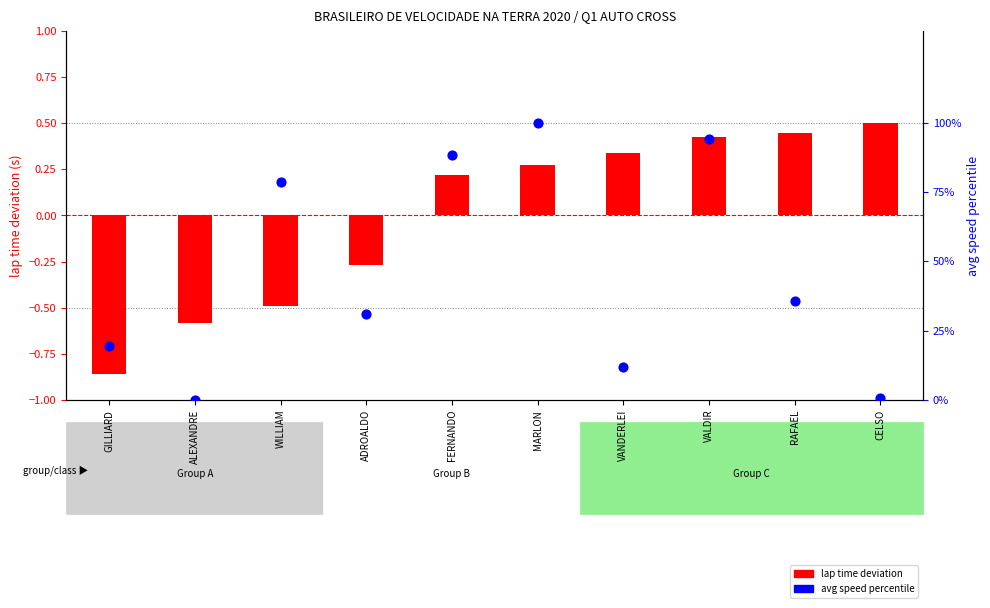

Which series has the largest total across all categories?

avg speed percentile